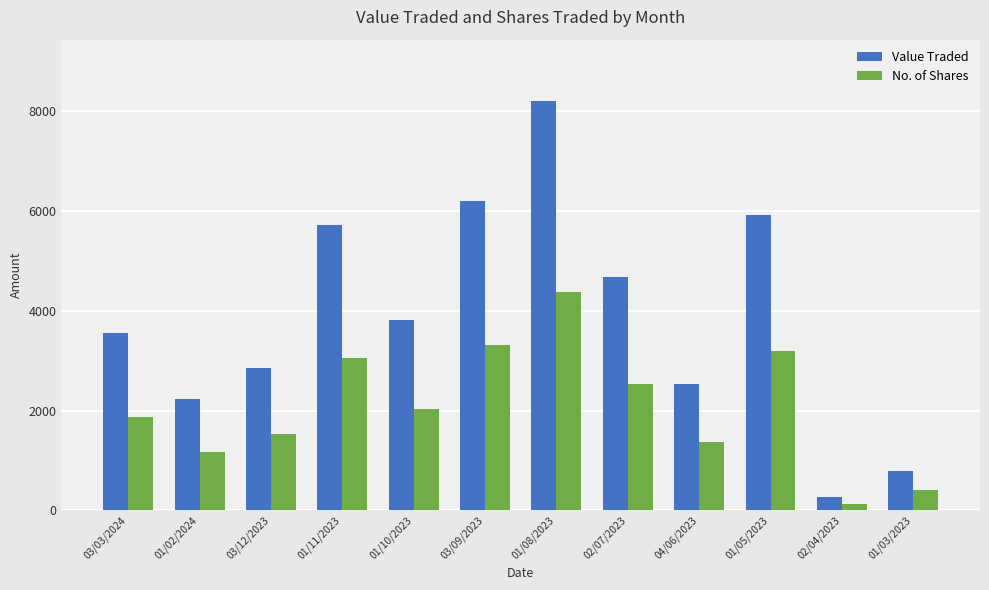

At which label does No. of Shares reach its peak?

01/08/2023